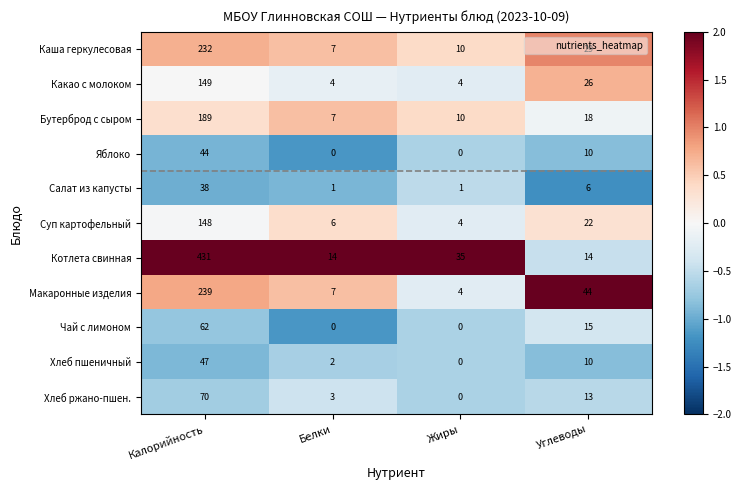

At which label does Каша геркулесовая first exceed 29?

Калорийность